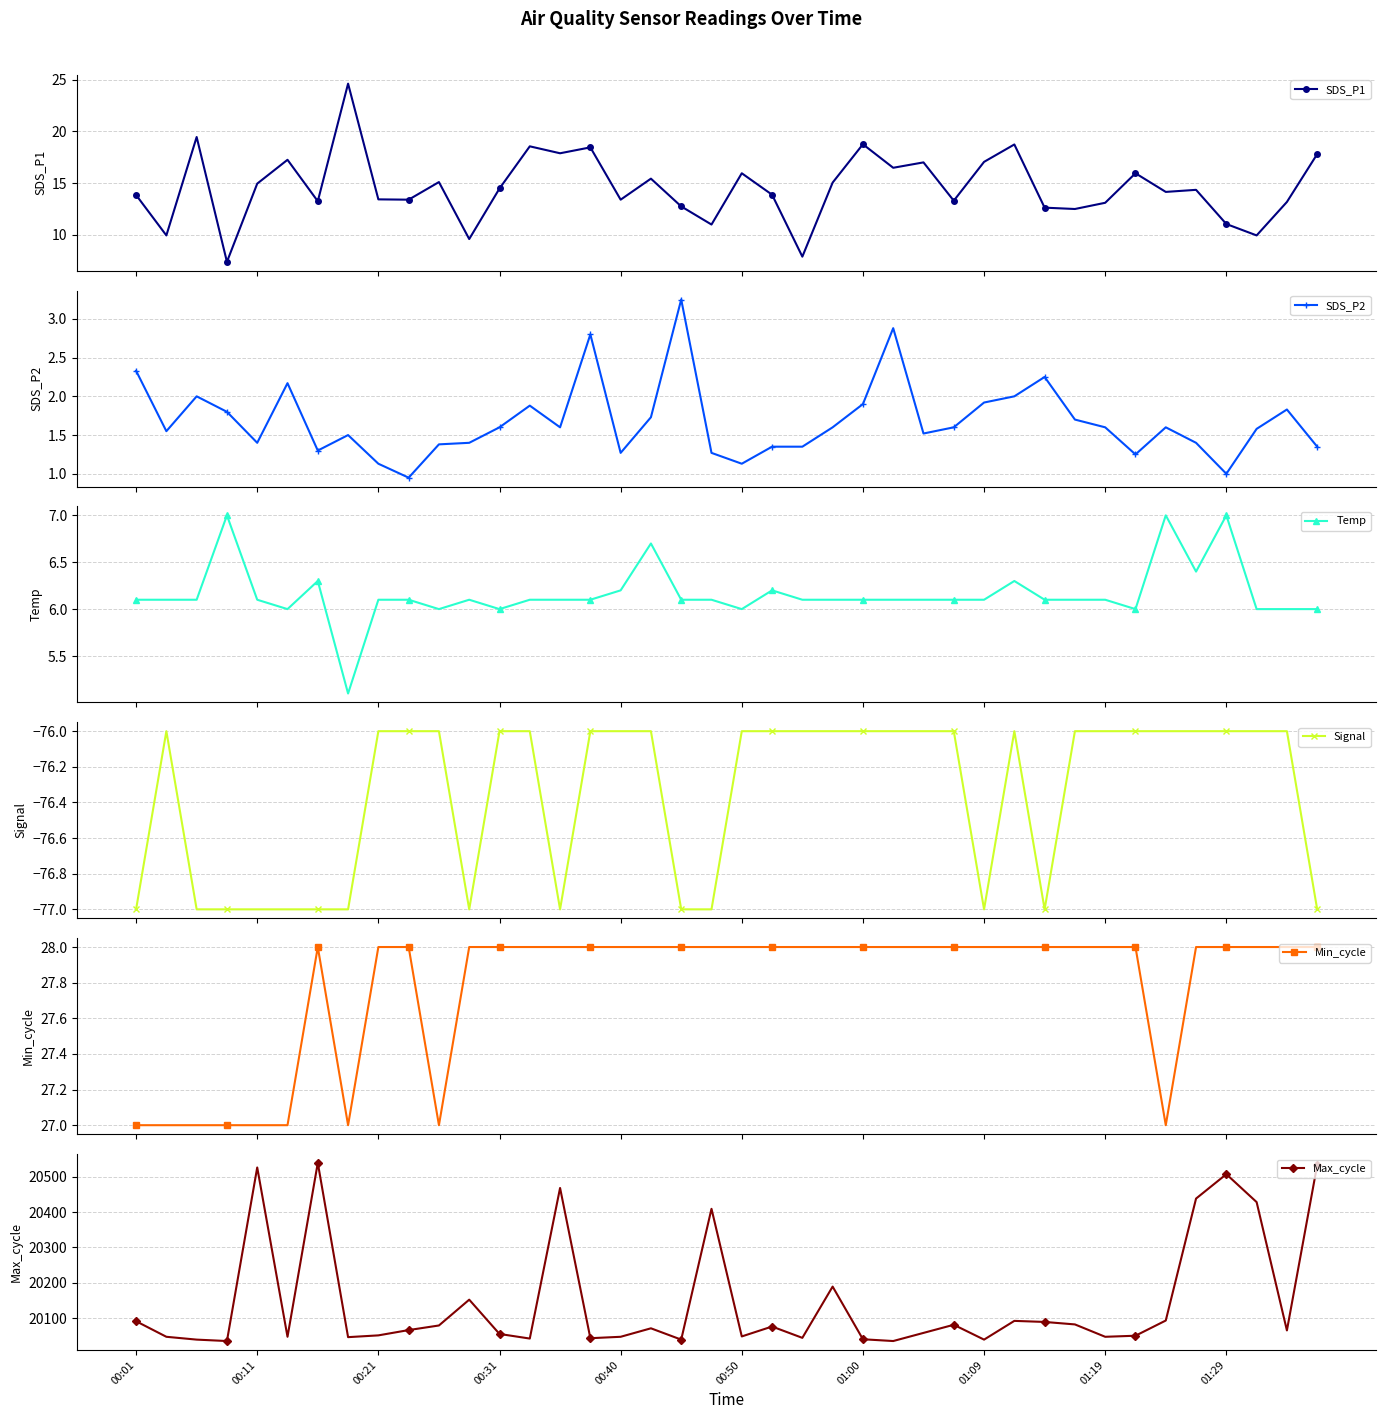

True or false: Min_cycle has a value of 49.2 at 39.

False